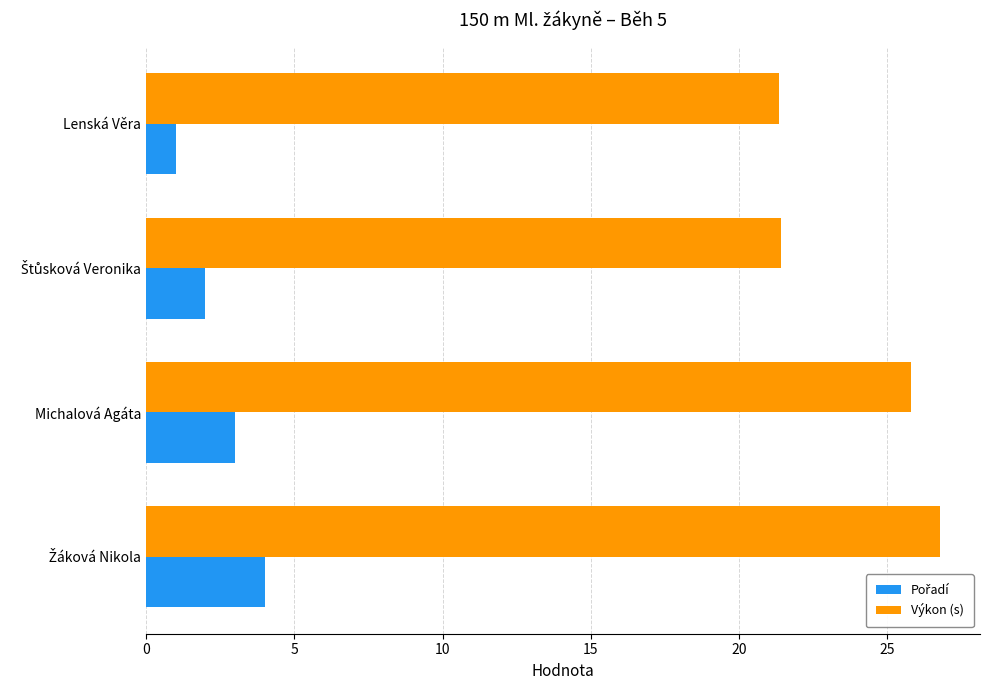

Where is Výkon (s) nearest to the value 24?

Michalová Agáta